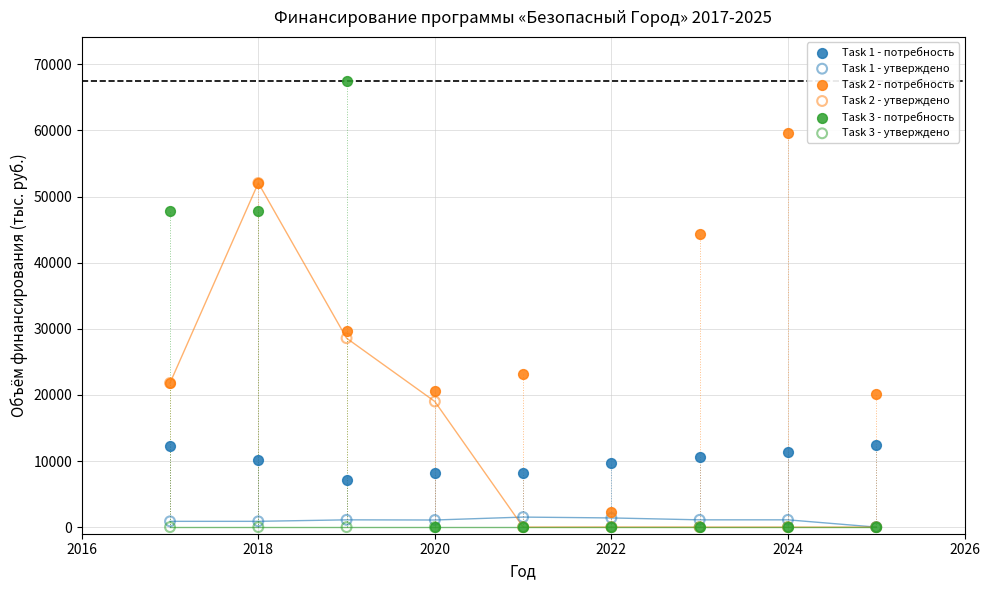

Across all series, what Y value is closest to 33707?

29697.6